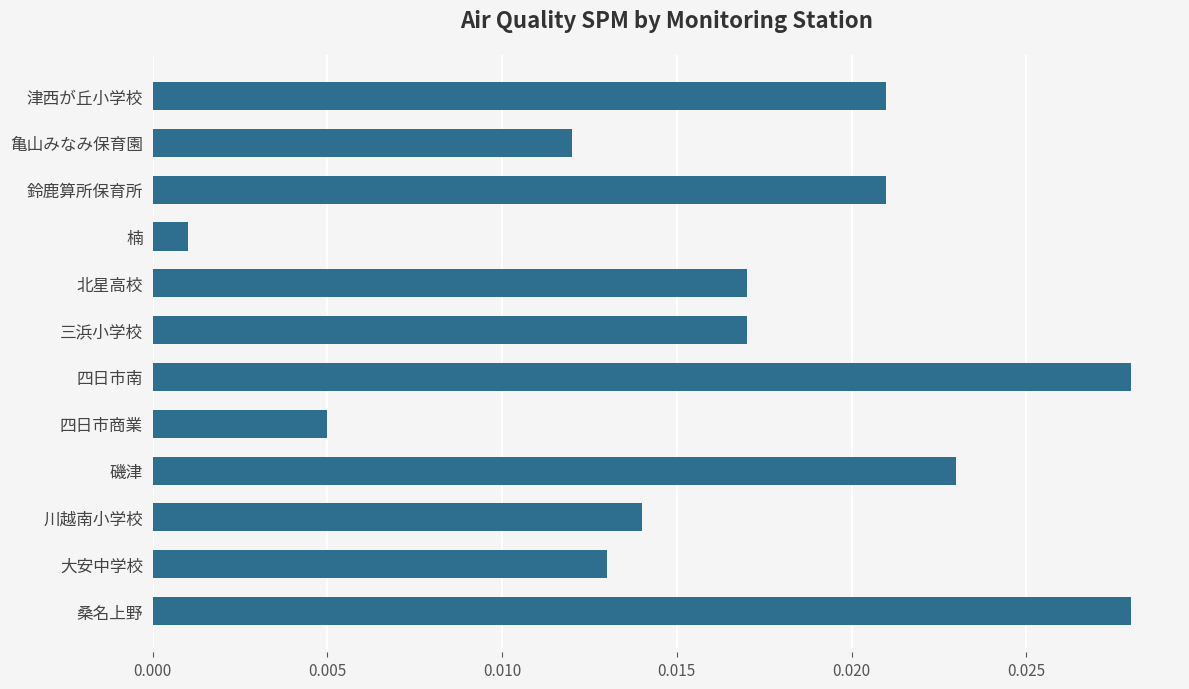

How many bars are there in total?

12